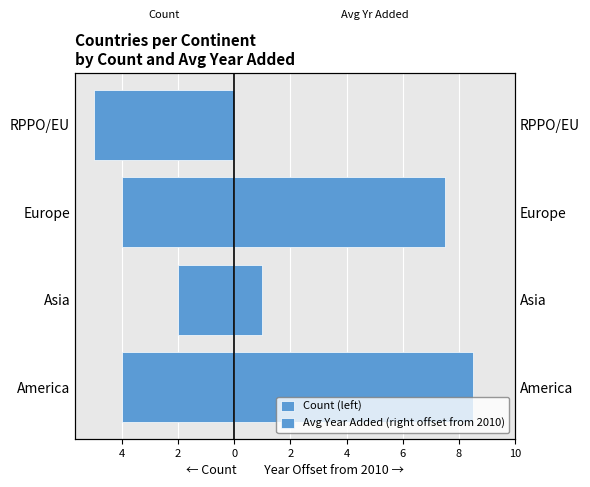

Which series has the widest spread of values?

Avg Year Added (right offset from 2010)